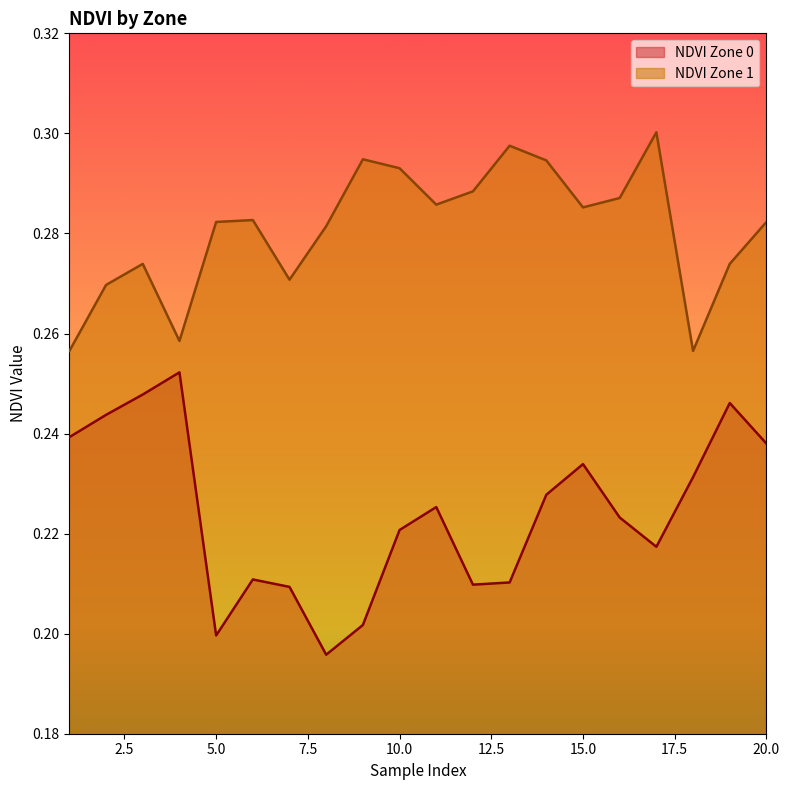

Rank the series by their average value, from highest to lowest.

NDVI Zone 1, NDVI Zone 0